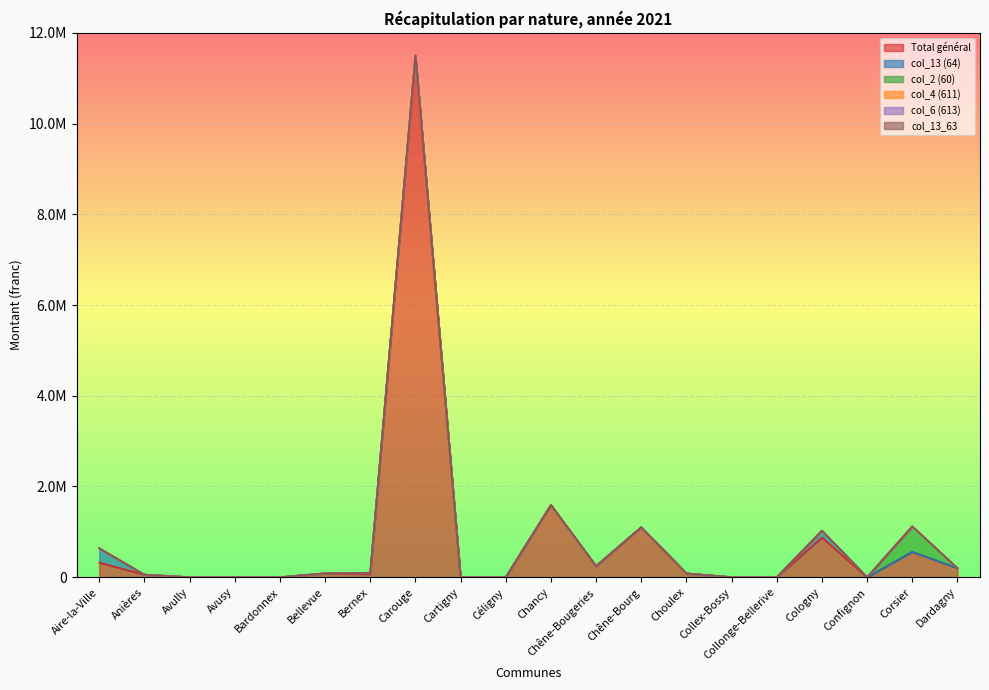

At how many categories does at least one series exceed 10421821?

1